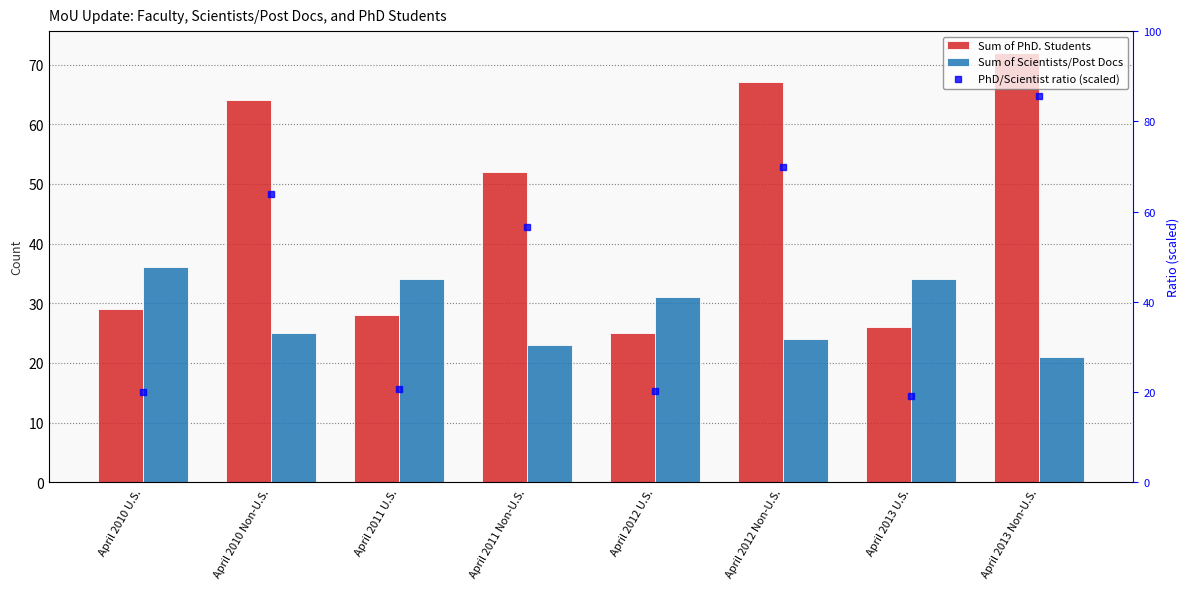

What position from the left is April 2013 Non-U.S.?

8